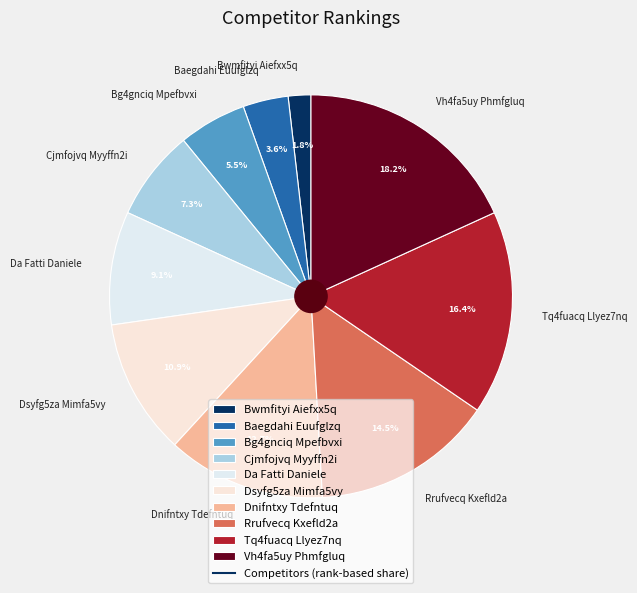

Which slice is the largest?

Vh4fa5uy Phmfgluq